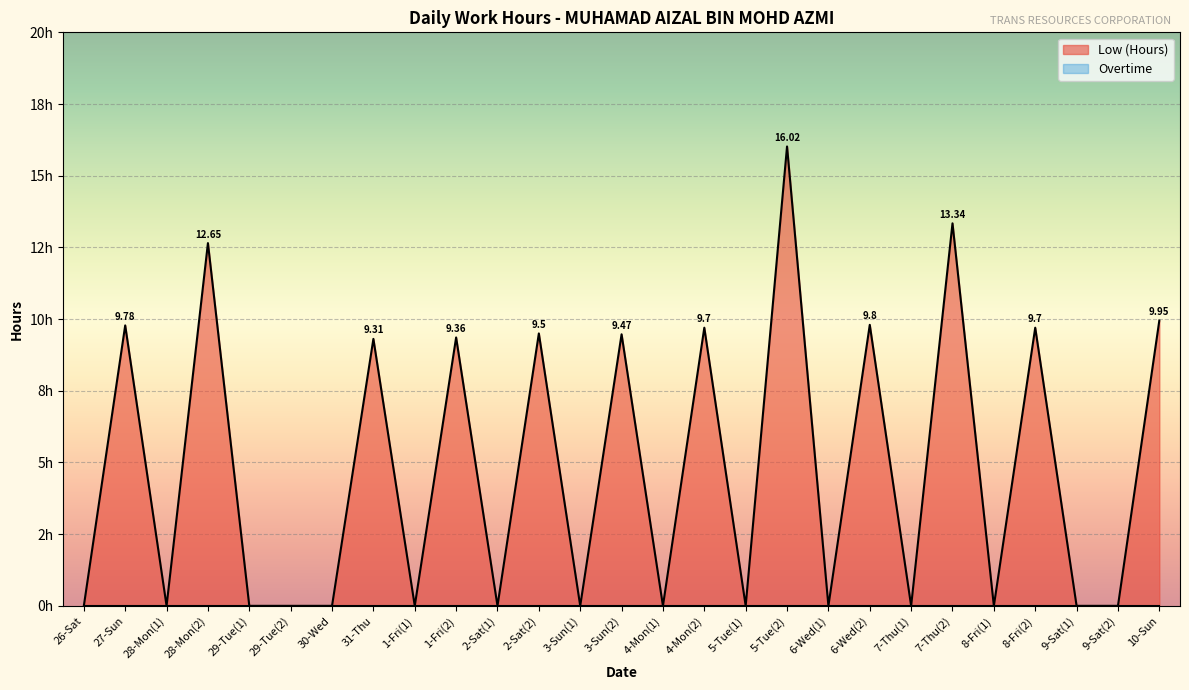

The value at 26-Sat is 0.0. True or false?

True